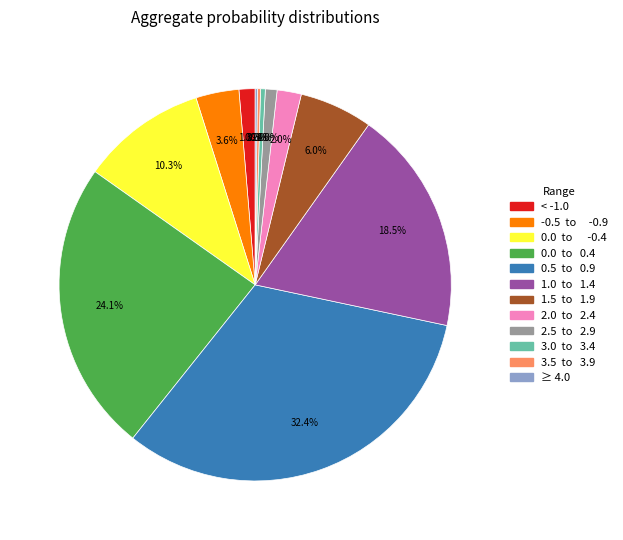

Is the sum of < -1.0 and 2.5 to 2.9 greater than half?

No